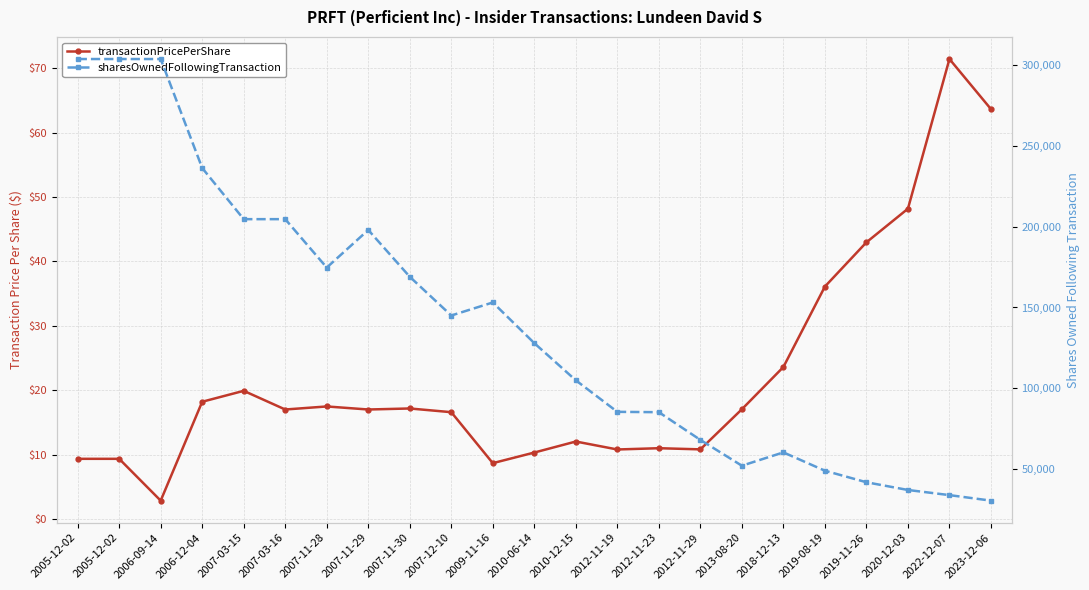

What are all the series names shown in the legend?

transactionPricePerShare, sharesOwnedFollowingTransaction